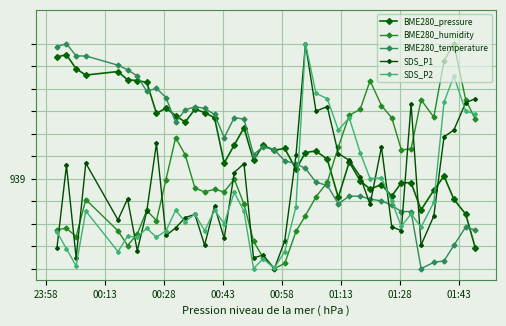

Reading right to left, list all the values displayed in this chart.

BME280_pressure: 93869.3	93884.2	93890.8	93901.1	93894.8	93886.1	93898.2	93898.2	93892.2	93897.3	93895.3	93899.0	93907.4	93891.6	93908.6	93912.3	93911.6	93904.2	93913.4	93912.6	93914.8	93908.2	93922.6	93914.9	93906.9	93927.0	93929.4	93930.8	93925.1	93928.0	93931.3	93929.0	93942.8	93943.6	93943.9	93947.6	93946.0	93948.8	93955.0	93954.1
BME280_humidity: 93926.5	93935.0	93960.0	93952.3	93927.3	93935.0	93913.1	93912.8	93927.0	93932.4	93943.5	93930.7	93928.2	93914.0	93898.4	93891.8	93883.6	93876.5	93862.3	93860.0	93864.8	93872.2	93888.7	93899.8	93894.1	93895.2	93894.1	93895.8	93910.6	93918.2	93899.5	93881.3	93885.9	93875.3	93870.2	93876.8	93890.7	93874.2	93877.9	93877.3
BME280_temperature: 93877.1	93878.5	93870.3	93863.4	93862.7	93860.0	93885.3	93885.3	93888.1	93890.1	93890.8	93892.2	93892.2	93888.8	93897.0	93898.4	93904.5	93906.6	93907.9	93912.7	93914.1	93910.7	93926.4	93927.1	93918.2	93928.5	93931.2	93931.9	93930.5	93925.1	93936.0	93940.1	93938.8	93945.6	93948.4	93950.4	93954.5	93954.5	93960.0	93958.6
SDS_P1: 93935.5	93933.8	93921.6	93918.6	93883.3	93870.4	93933.2	93876.9	93878.6	93914.1	93888.5	93900.9	93908.2	93911.1	93932.0	93930.0	93960.0	93910.3	93872.2	93860.0	93866.0	93864.8	93906.7	93902.7	93873.4	93887.8	93870.4	93884.1	93882.6	93878.1	93874.7	93915.6	93885.5	93867.9	93891.0	93881.6	93906.9	93864.8	93905.9	93868.9
SDS_P2: 93928.8	93929.9	93945.6	93933.9	93889.4	93878.4	93884.3	93878.7	93889.9	93900.3	93900.0	93911.5	93927.0	93921.6	93935.5	93937.9	93960.0	93887.5	93867.5	93860.3	93864.3	93860.0	93885.4	93893.9	93880.0	93885.9	93876.8	93884.3	93880.8	93885.9	93876.8	93873.9	93877.9	93873.9	93874.4	93867.5	93885.6	93861.1	93868.8	93876.3